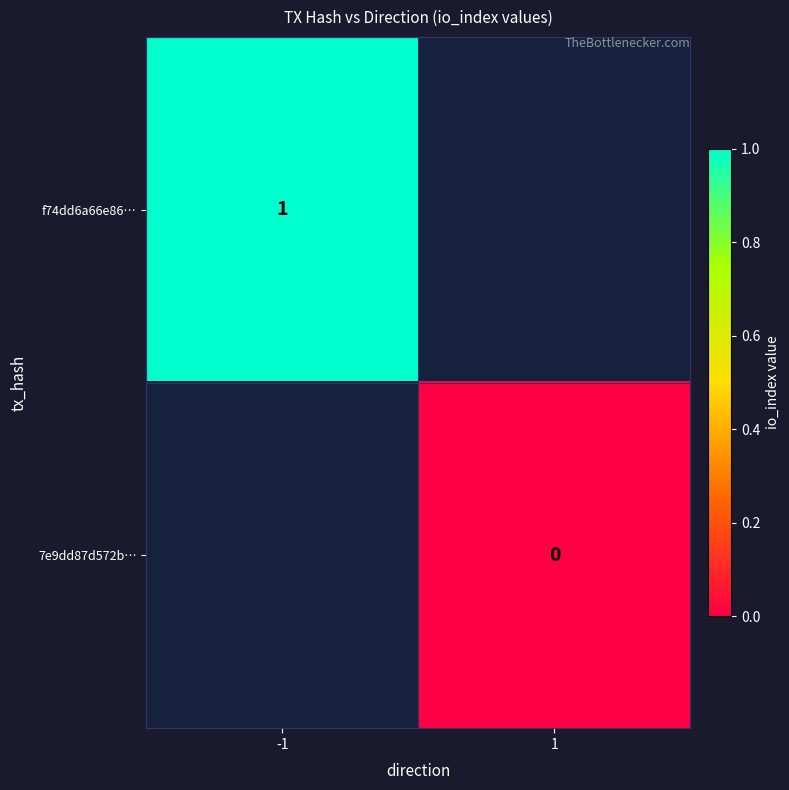

The f74dd6a66e86… series shows 2 at -1. True or false?

False